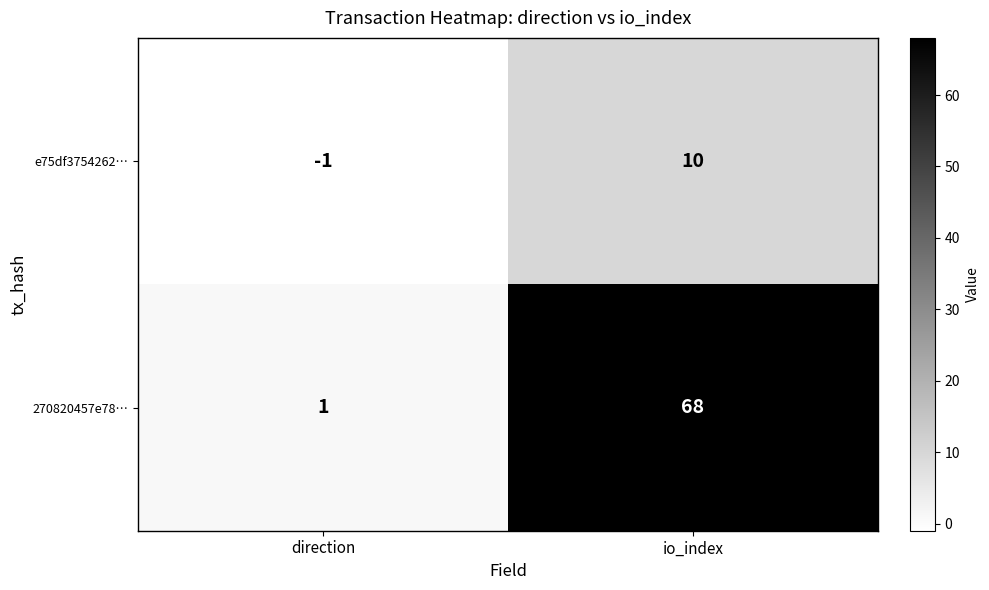

Which category has the lowest value across all series?

direction